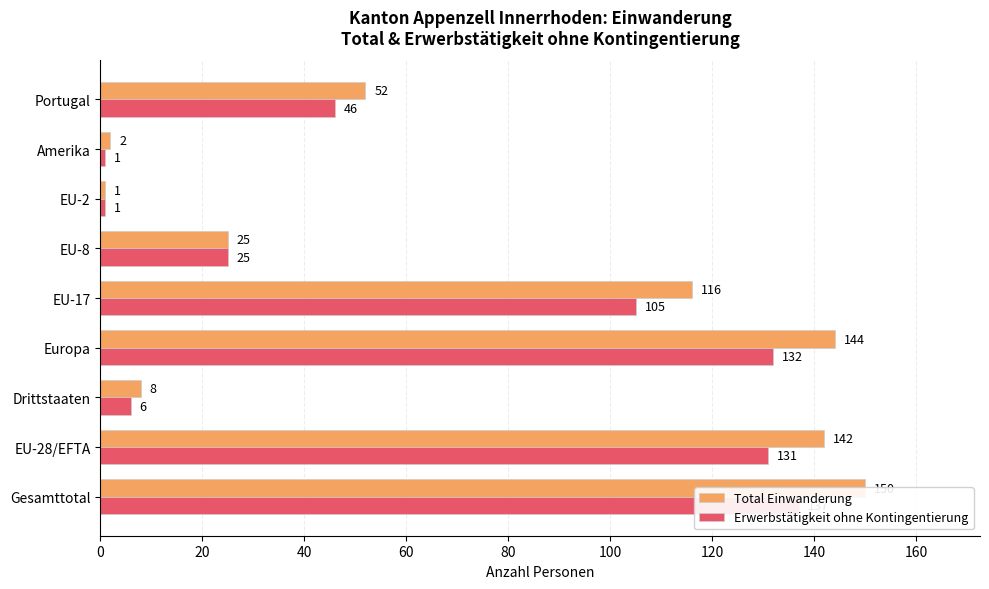

Reading left to right, list all the values displayed in this chart.

Total Einwanderung: 0=150	20=142	40=8	60=144	80=116	100=25	120=1	140=2	160=52
Erwerbstätigkeit ohne Kontingentierung: 0=137	20=131	40=6	60=132	80=105	100=25	120=1	140=1	160=46